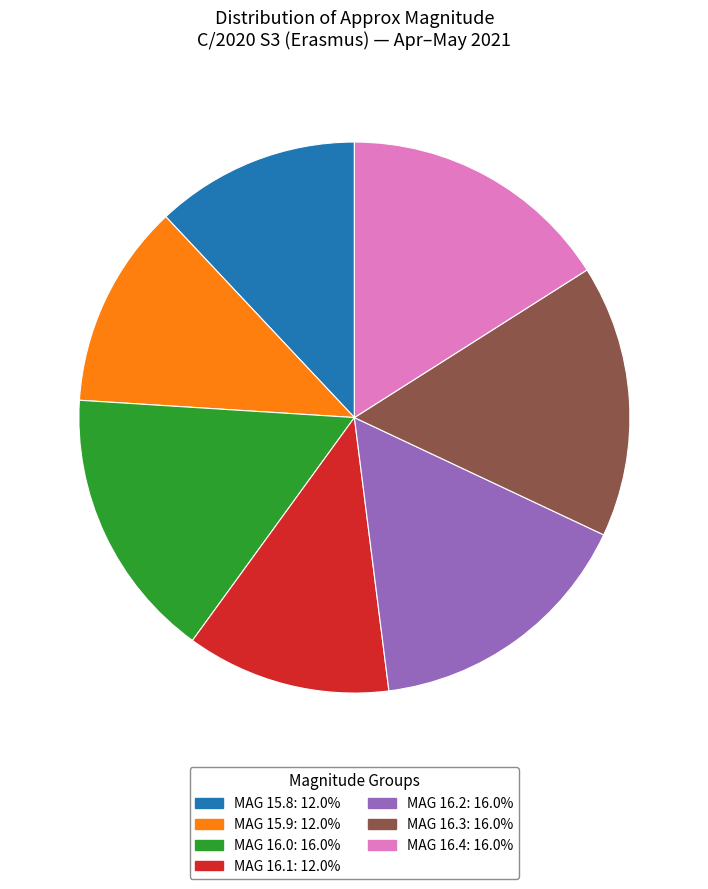

Does any single category account for the majority?

No